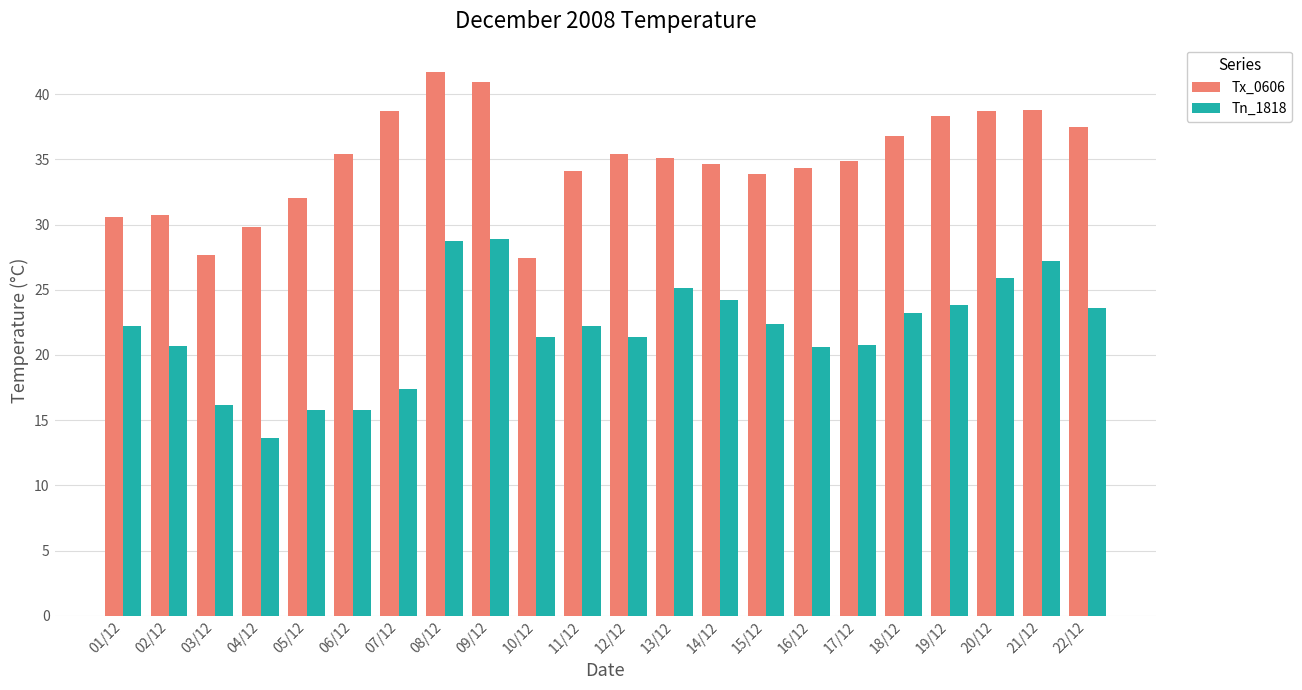

Between 02/12 and 04/12, which series saw the biggest shift?

Tn_1818